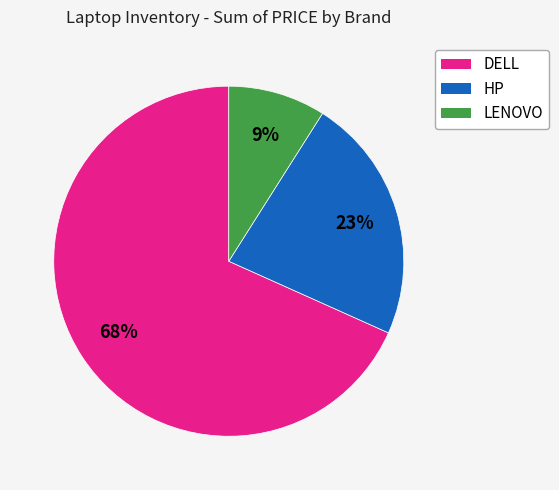

What percentage is the DELL slice, to the nearest percent?

68%